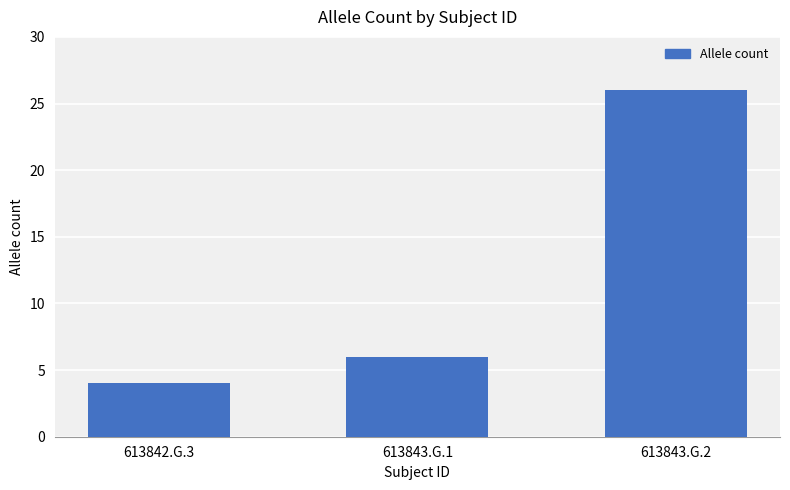

What is the minimum value shown in the chart?

4